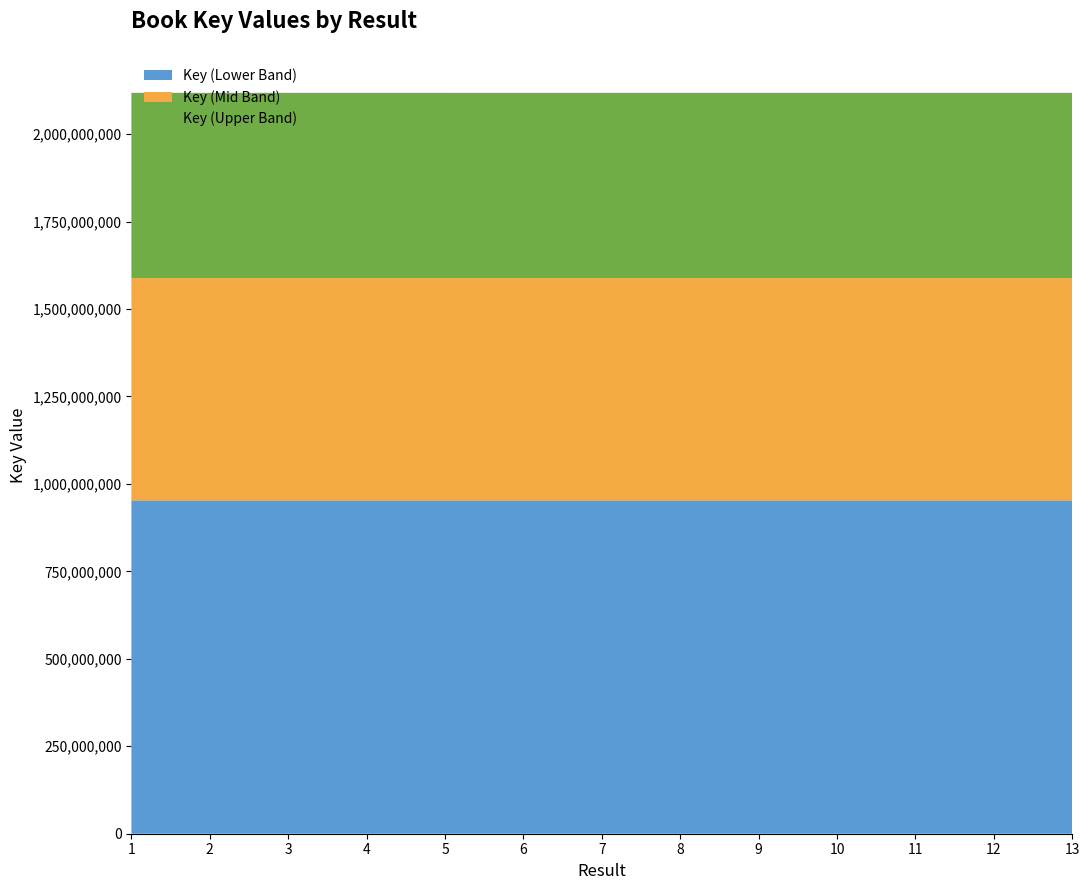

Reading left to right, extract all data points from this chart.

1=2117865448	2=2117858075	3=2117849131	4=2117869761	5=2117849161	6=2117849174	7=2117849146	8=2117858310	9=2117874497	10=2117853974	11=2117853992	12=2117853939	13=2117858884